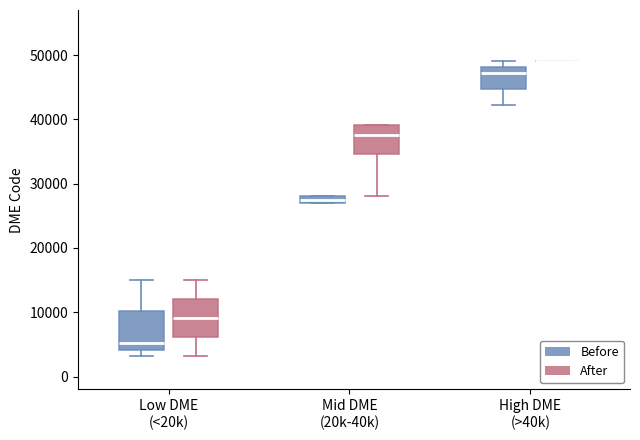

Where is the lower edge of the box for High DME (>40k) (Before) on the y-axis? The values are not printed on the chart, so give them approximately, as read against the axis.

45000